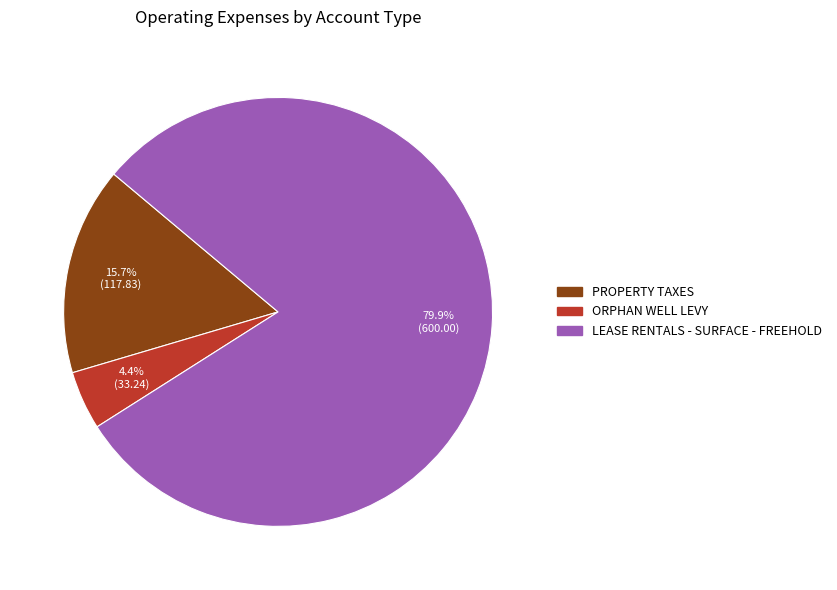

Which has a higher value, ORPHAN WELL LEVY or LEASE RENTALS - SURFACE - FREEHOLD?

LEASE RENTALS - SURFACE - FREEHOLD